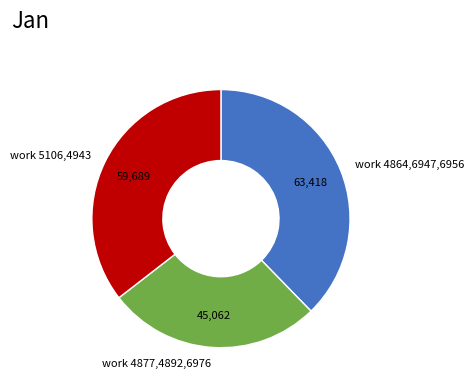

Which category has the biggest portion of the pie?

work 4864,6947,6956